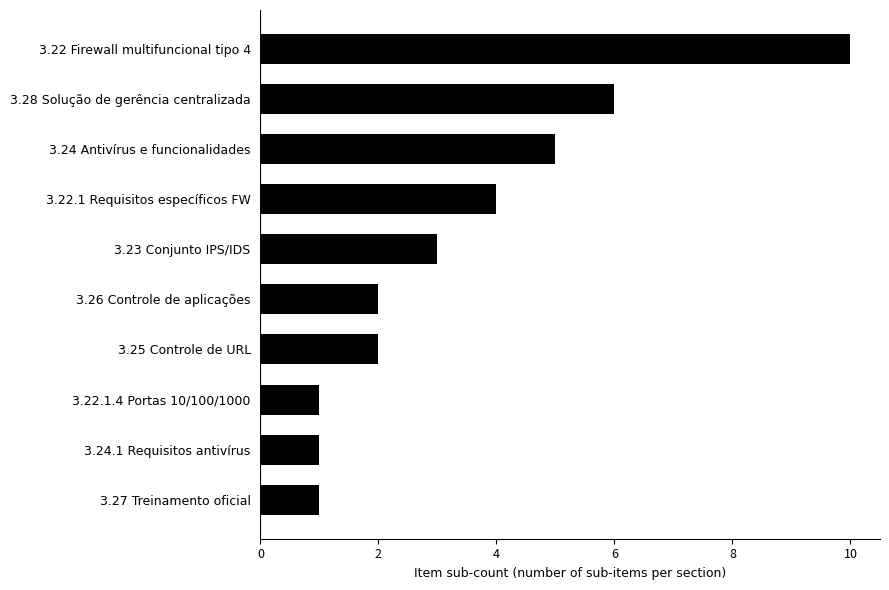

What is the average value?

4